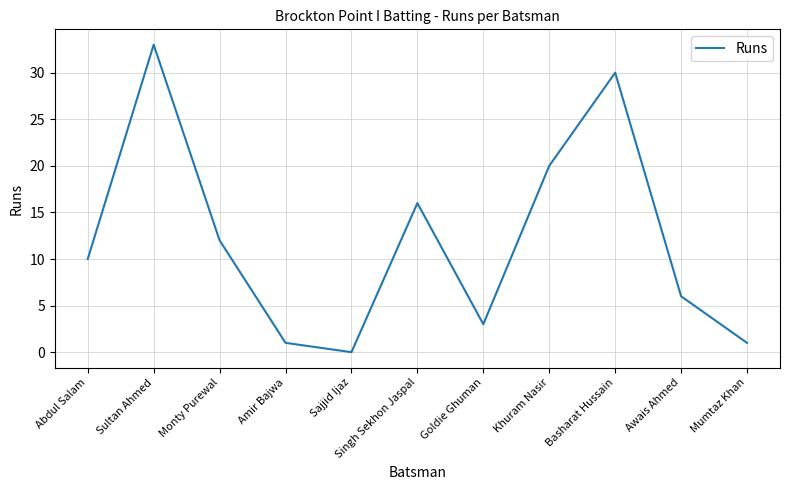

The chart shows a value of 16 at Singh Sekhon Jaspal. True or false?

True